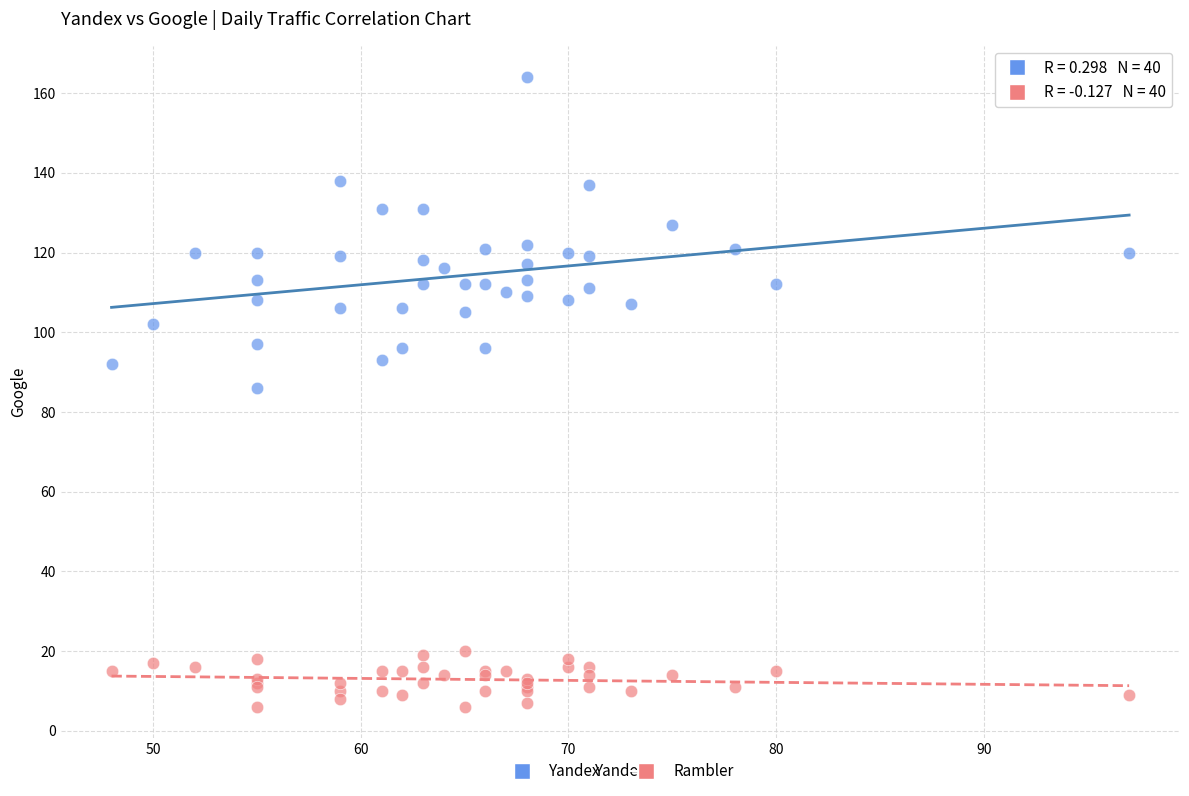

Which series has the largest Y range (max minus min)?

Yandex